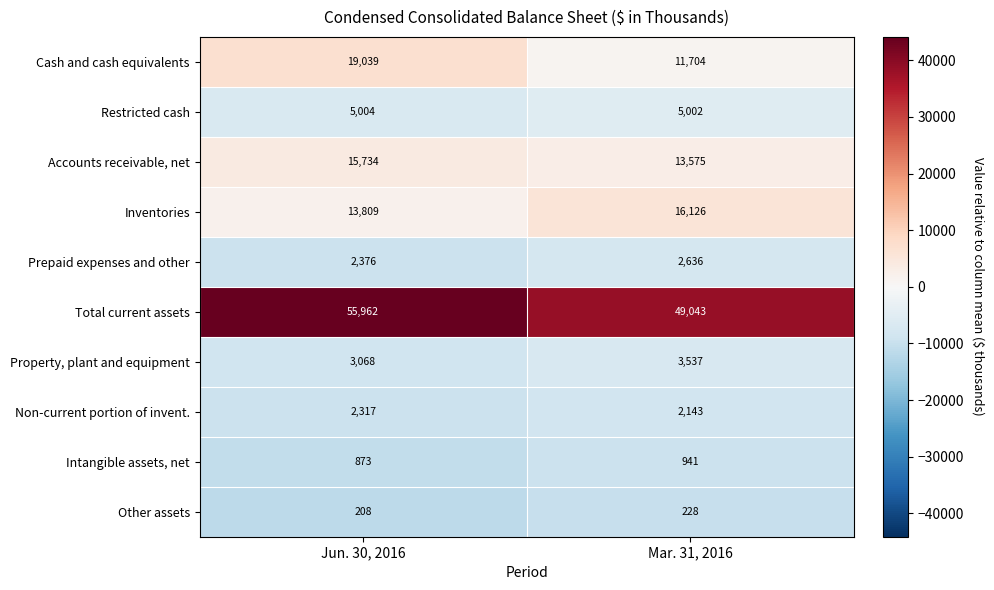

At which category is the sum across all series the highest?

Jun. 30, 2016